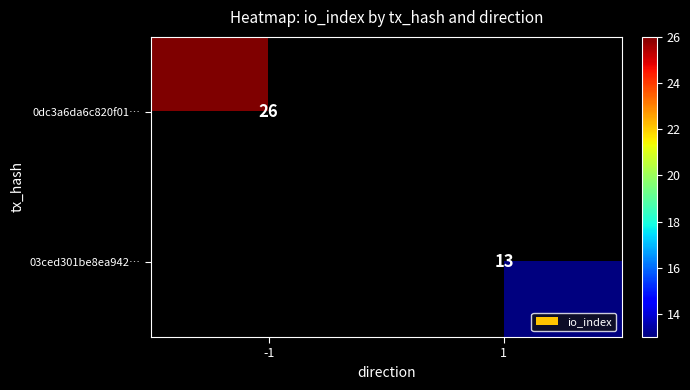

Is it true that 03ced301be8ea942… equals 13 at 1?

True